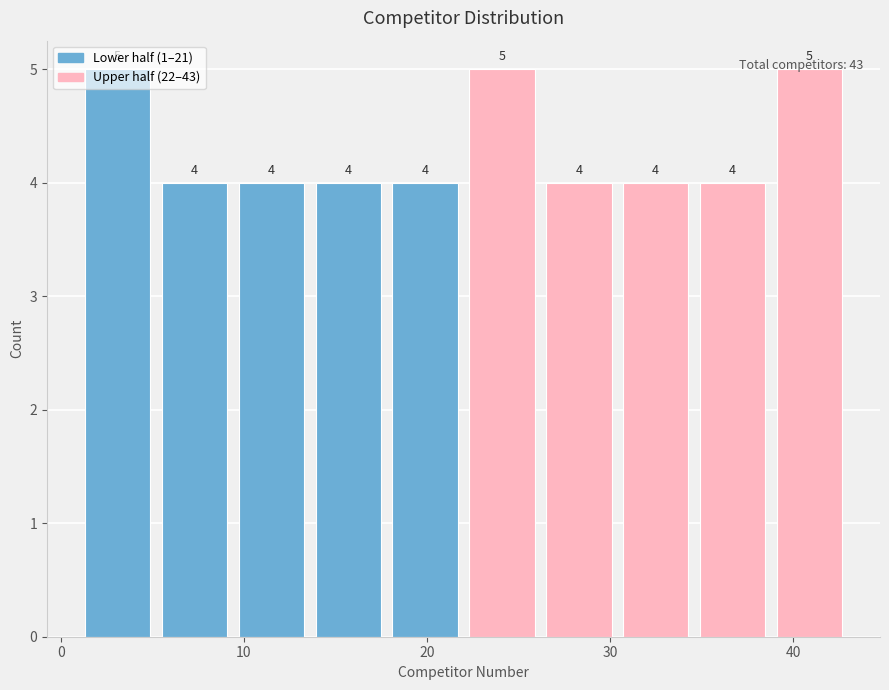

What is the height of the bar covering 9.4 to 13.6 on the x-axis? The bar edges are not printed on the chart, so give them approximately, as read against the axis.

4